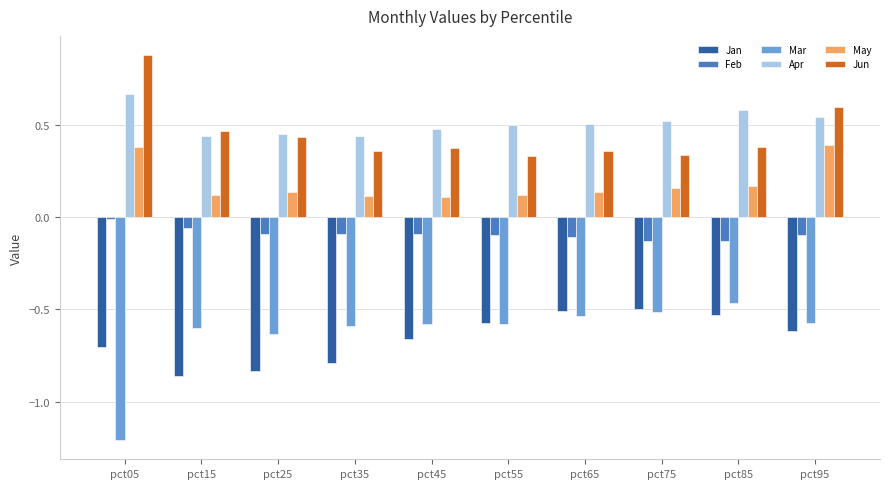

At how many categories does at least one series exceed 0?

10